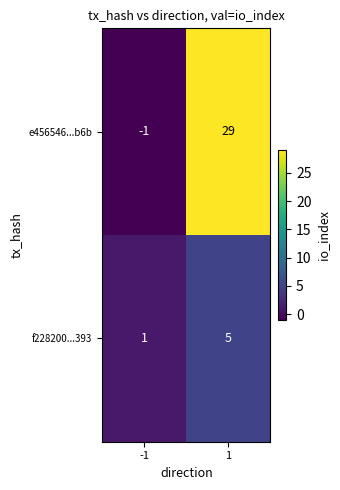

How many values in e456546...b6b are above zero?

1